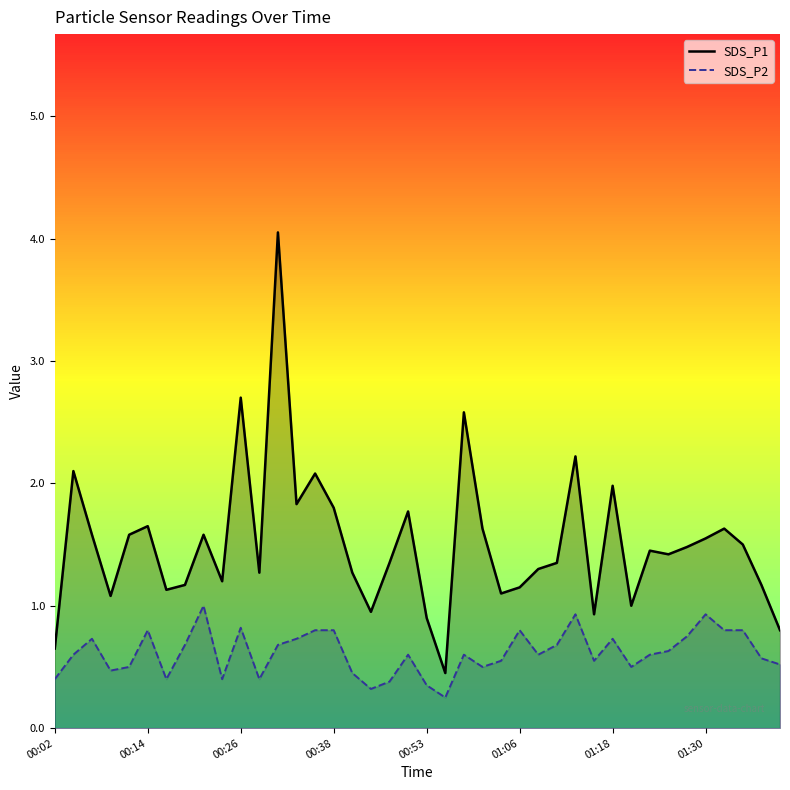

Which series has the largest total across all categories?

SDS_P1